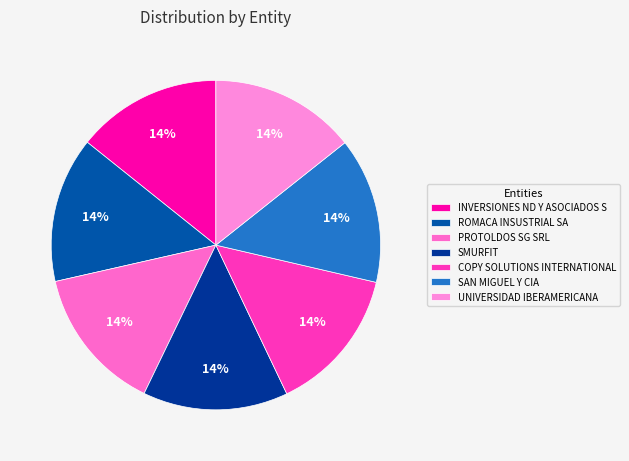

True or false: ROMACA INSUSTRIAL SA accounts for 14% of the total.

True